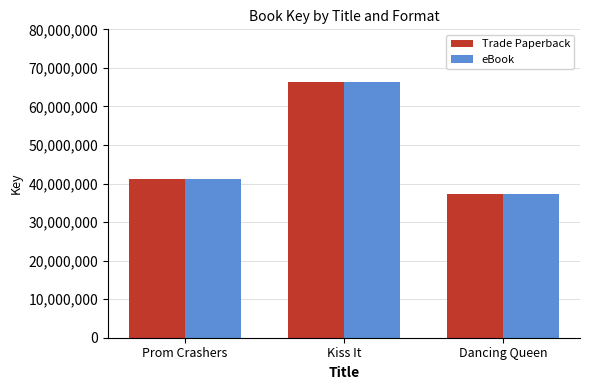

Where is Trade Paperback nearest to the value 51743998?

Prom Crashers